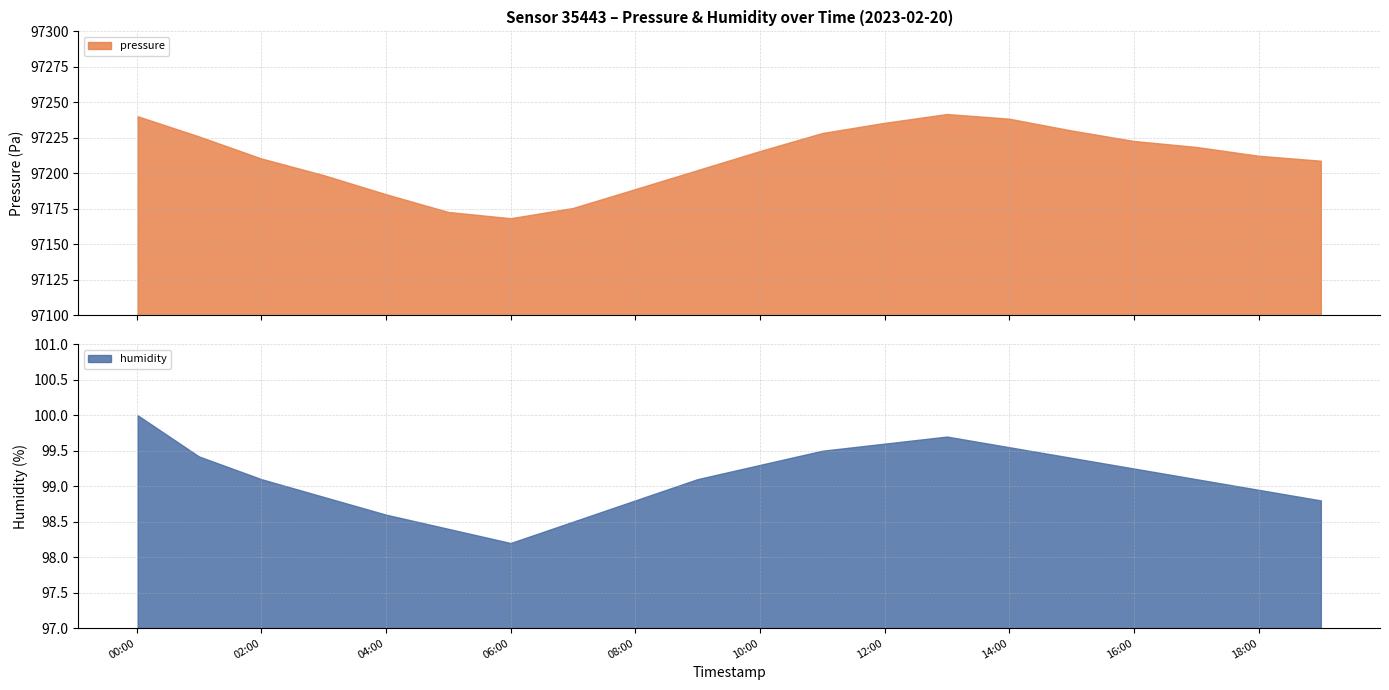

What is the lowest value of the pressure series?

97168.4